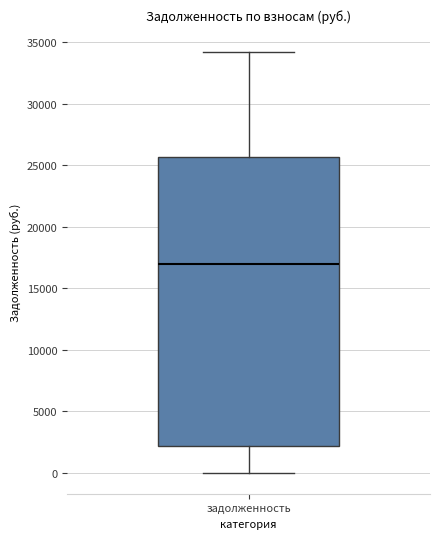

Transcribe this box plot: give where the median line is, the range the box spans, and where the two whiskers end, as read against the y-axis. The values are not printed on the chart, so give them approximately, as read against the axis.

median 17000, box 2000 to 25500, whiskers 0 to 34000